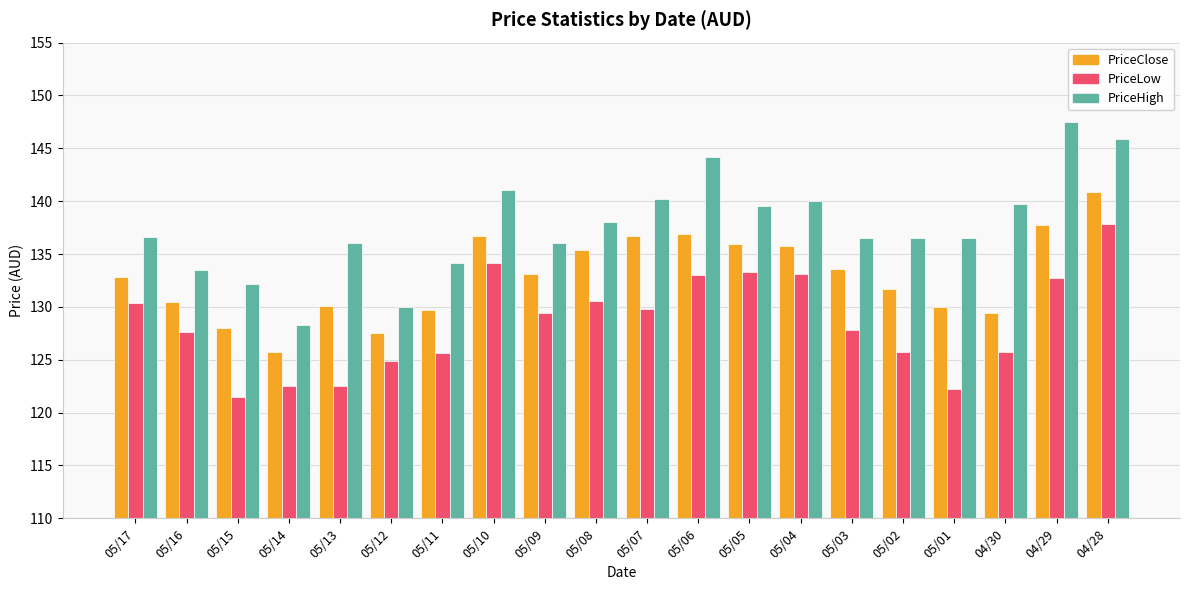

What is the value of the PriceHigh bar at the 16th from the left?

136.5